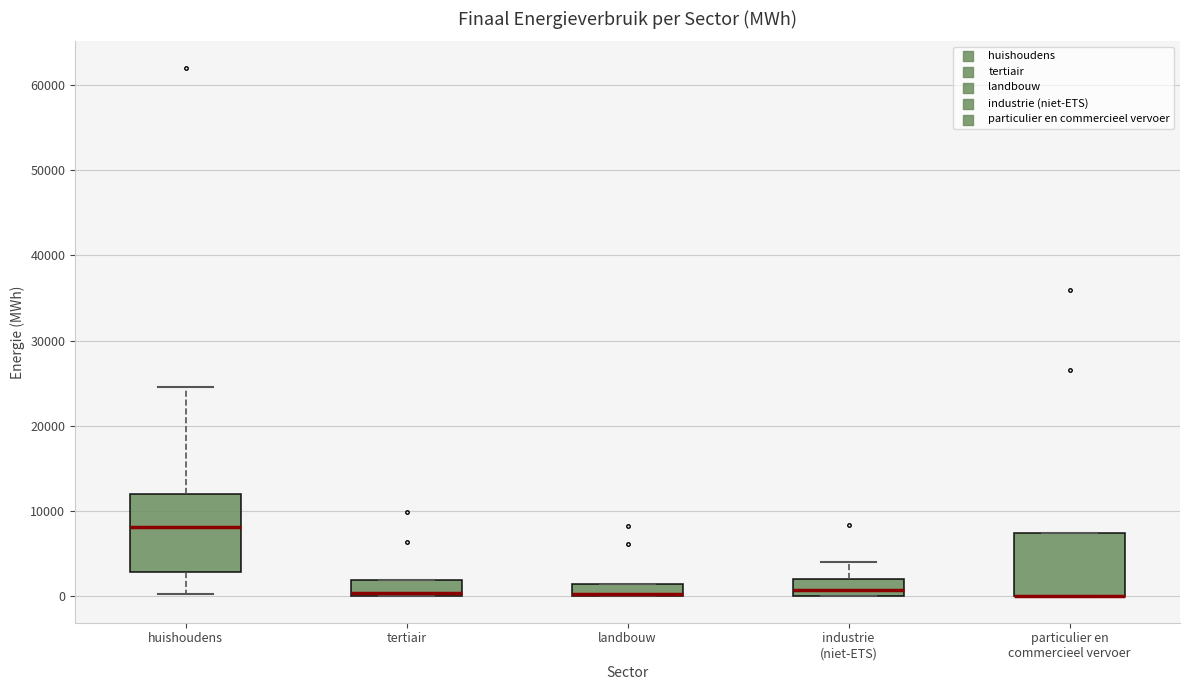

Comparing the boxes themselves (not the whiskers), which one is the tallest?

huishoudens